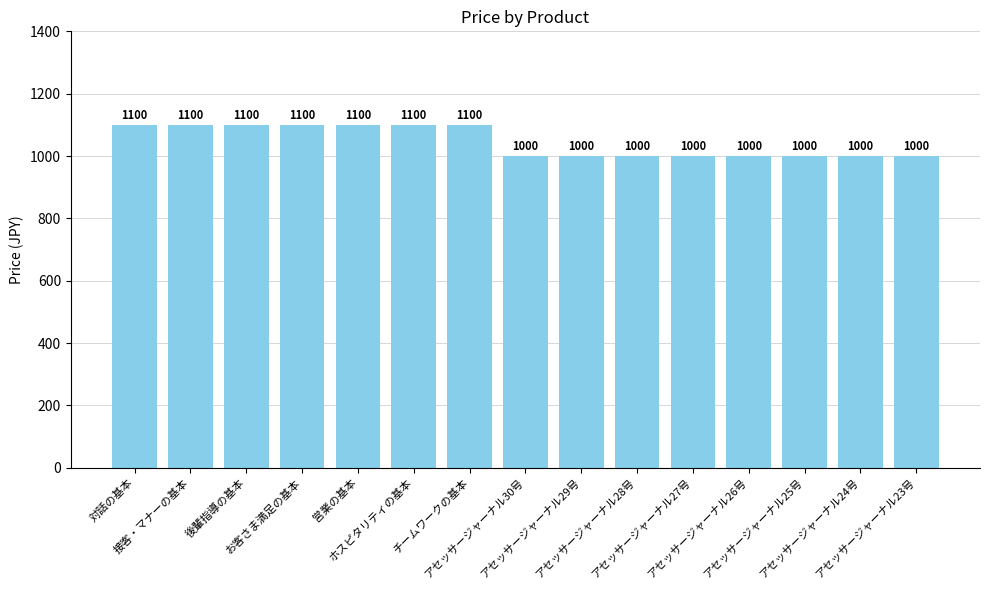

What is the difference between the second highest and minimum values?

100